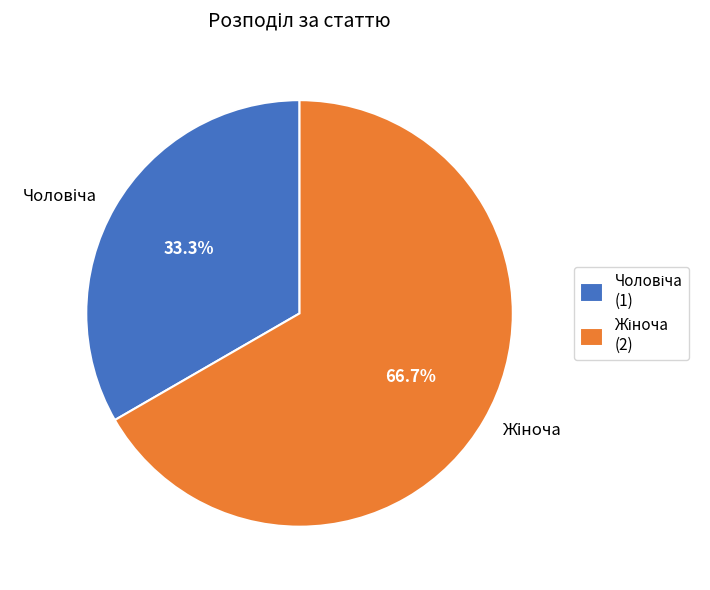

Is there any slice that represents more than half of the pie?

Yes